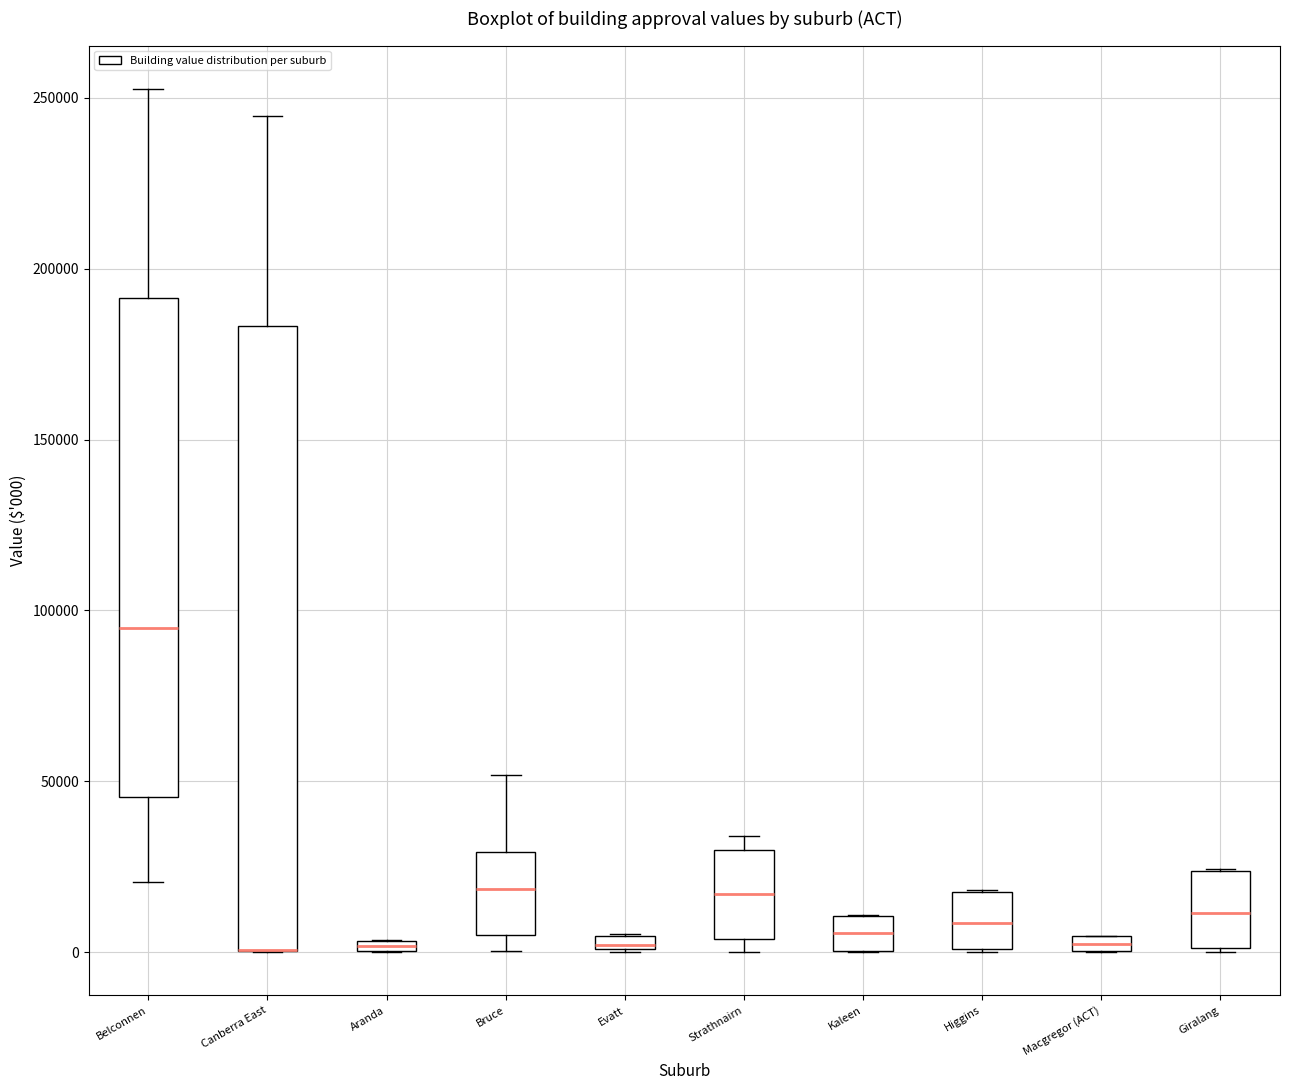

Where does the upper whisker of the box for Canberra East end on the y-axis? The values are not printed on the chart, so give them approximately, as read against the axis.

245000